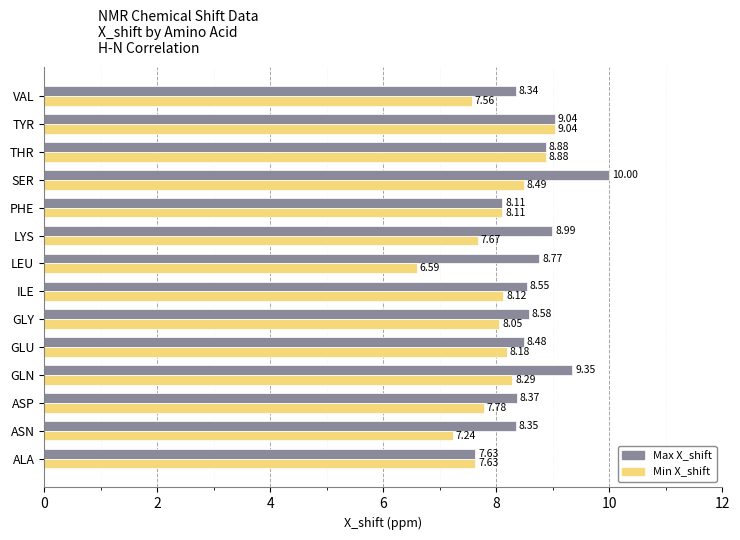

List the labels in order of Min X_shift value, largest first.

TYR, THR, SER, GLN, GLU, ILE, PHE, GLY, ASP, LYS, ALA, VAL, ASN, LEU